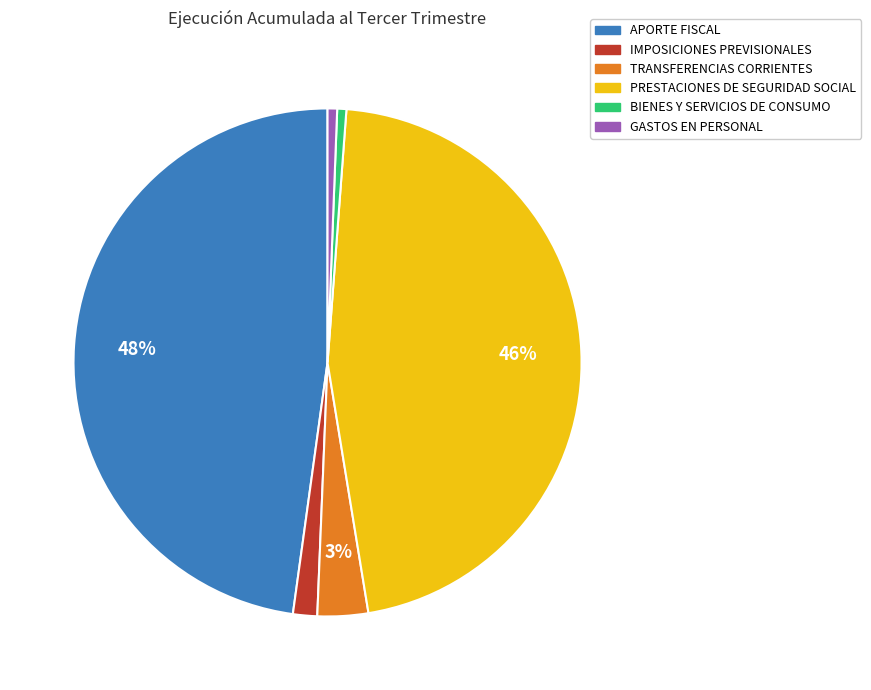

The PRESTACIONES DE SEGURIDAD SOCIAL slice represents 54% of the pie. True or false?

False